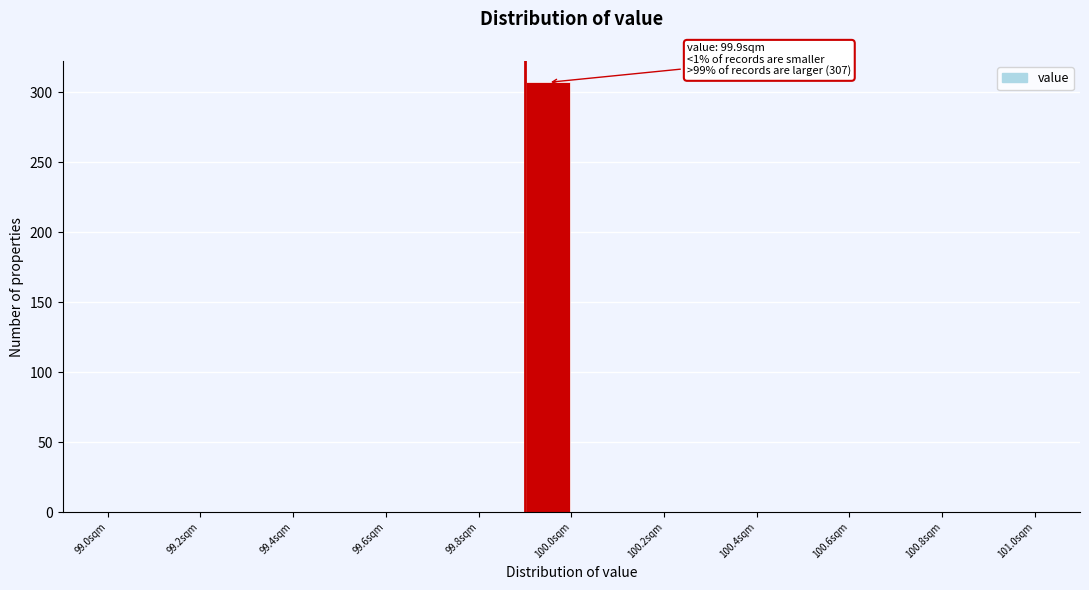

Which range on the x-axis has the tallest bar?

99.9 to 100.0